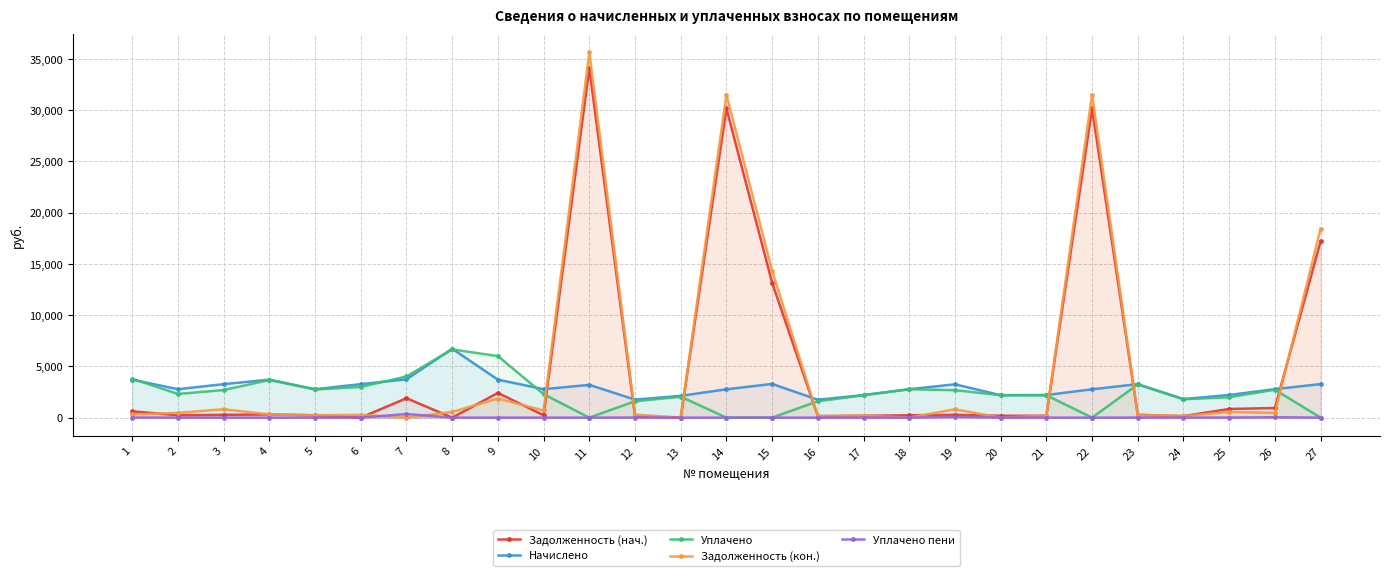

What is the maximum value for Задолженность (нач.)?

34088.2